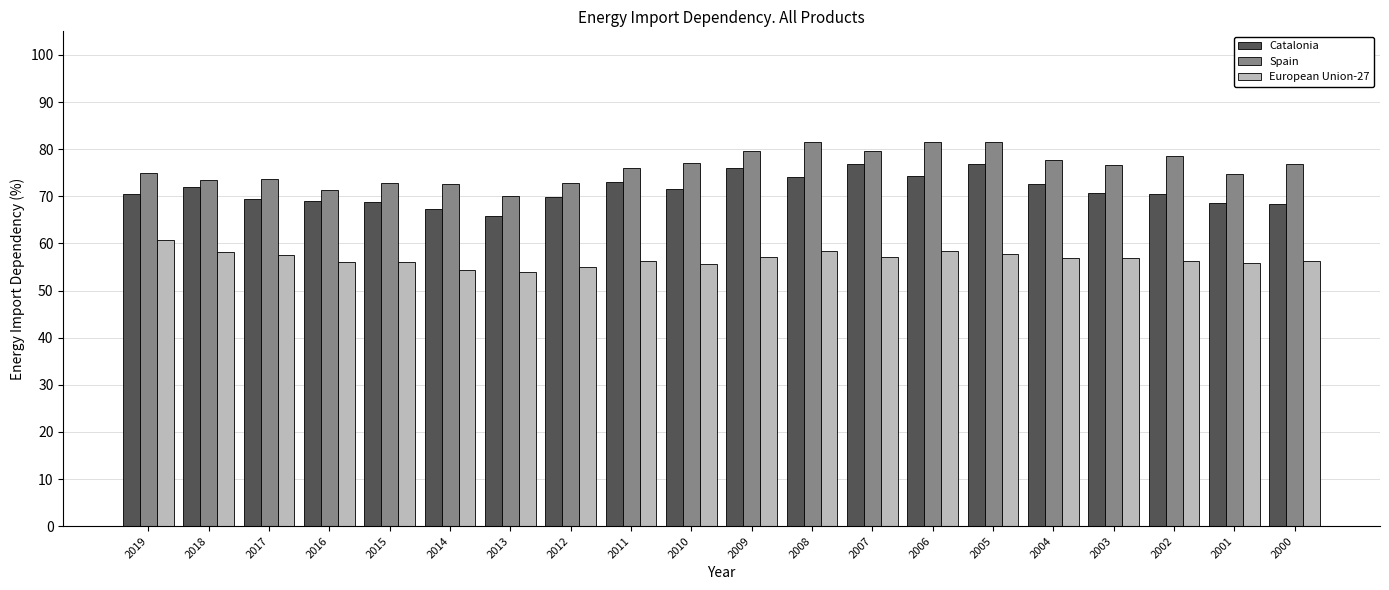

What is the minimum value shown in the chart?

53.9